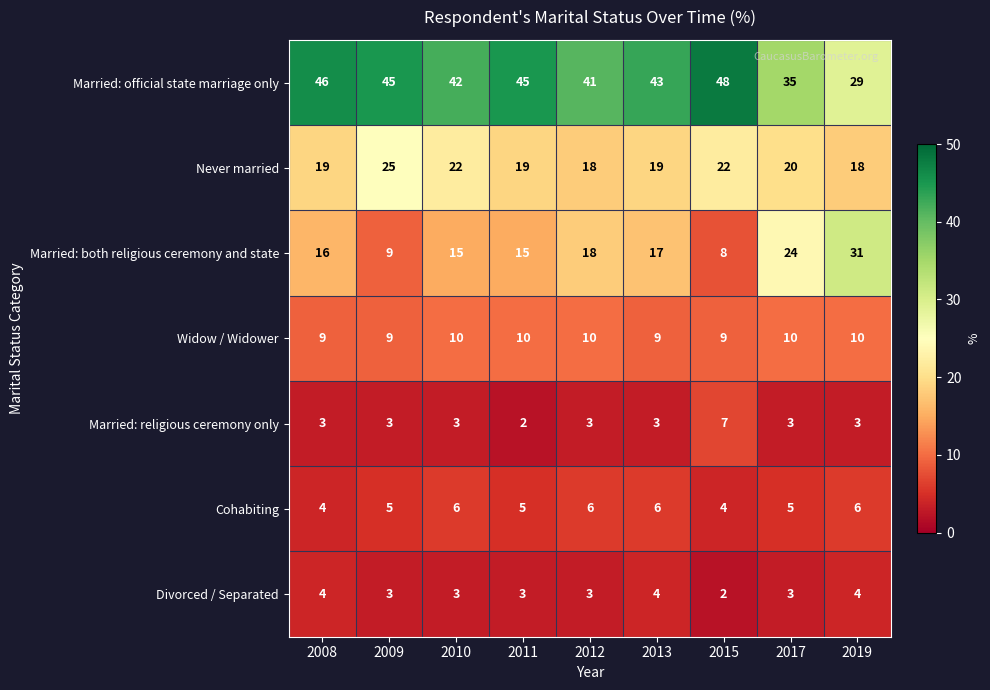

The value of Married: both religious ceremony and state at 2013 is 9. True or false?

False